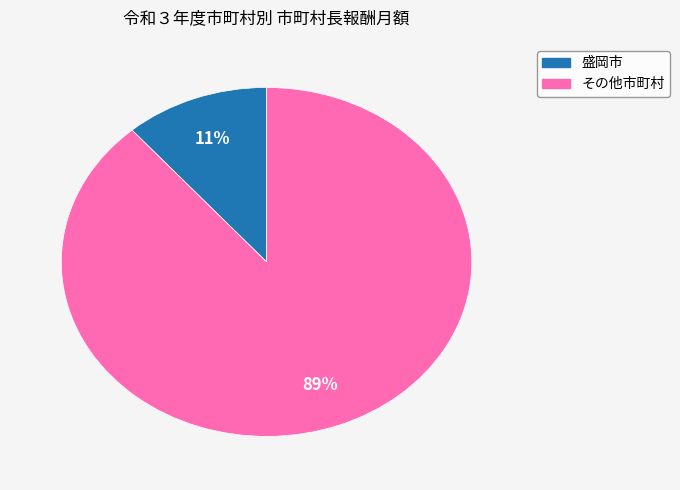

Is there any slice that represents more than half of the pie?

Yes